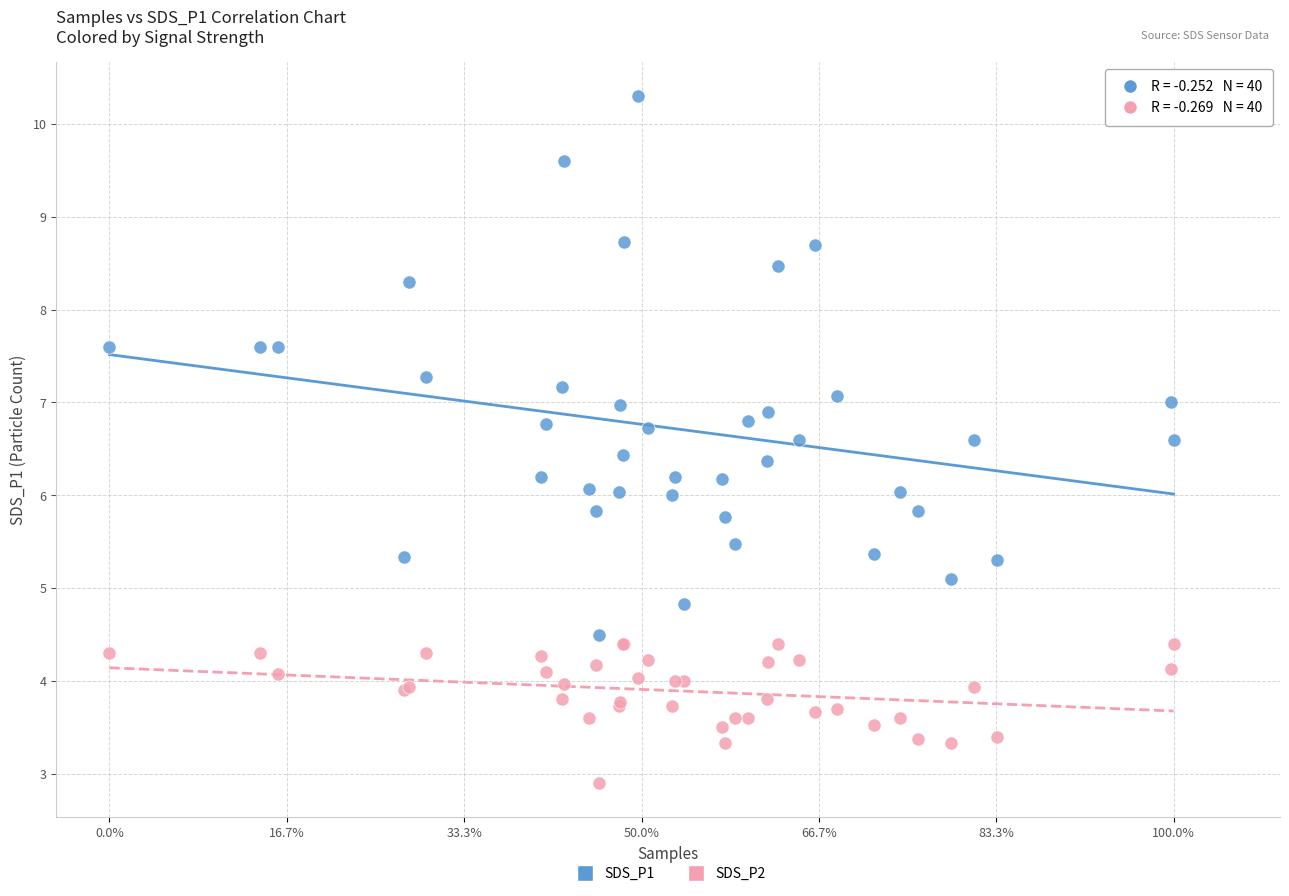

In the SDS_P2 series, what Y value is closest to 3?

2.9